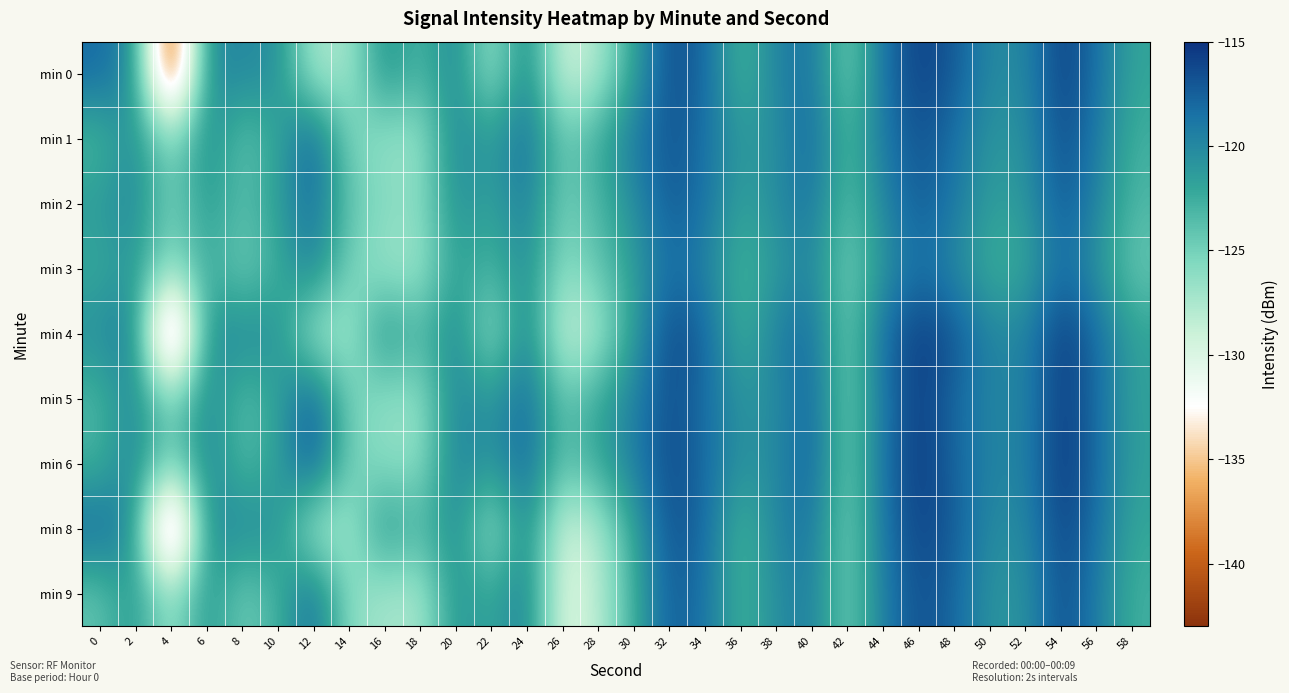

Between 36 and 40, which is larger?

40